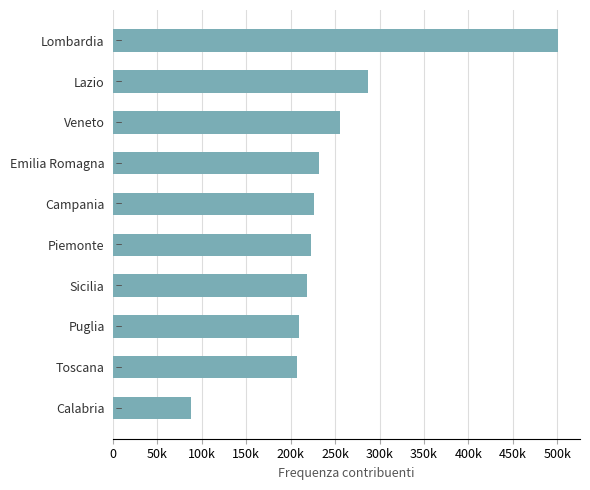

What is the difference between the maximum and minimum values?

412215